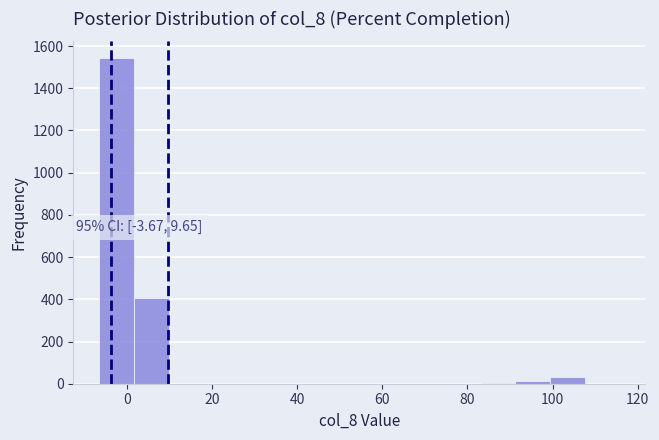

Which range on the x-axis has the tallest bar?

-6 to 2